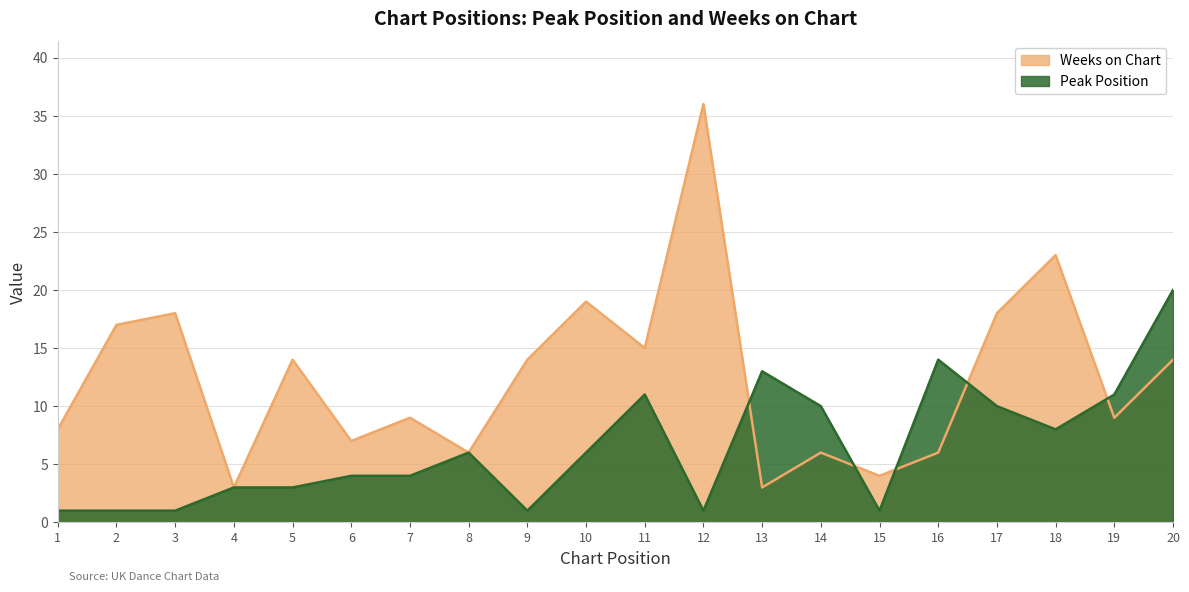

What is the sum of the Weeks on Chart values at 2 and 8?

23